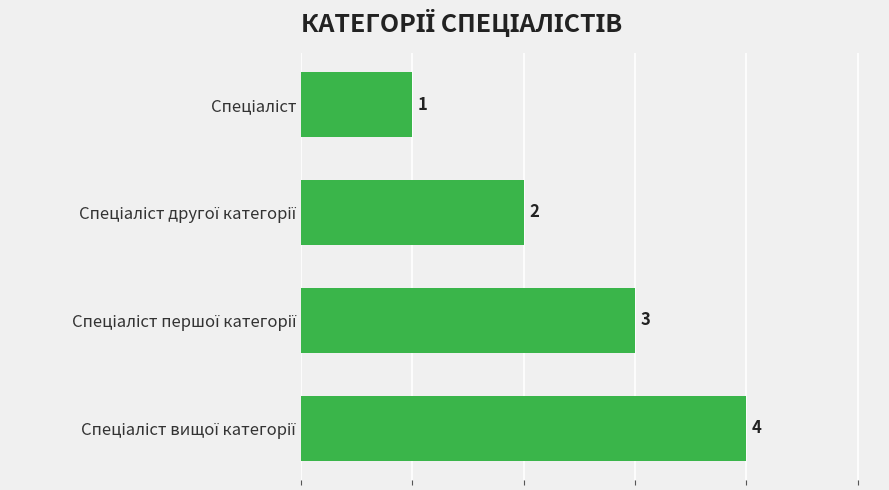

What is the difference between the maximum and minimum values?

3